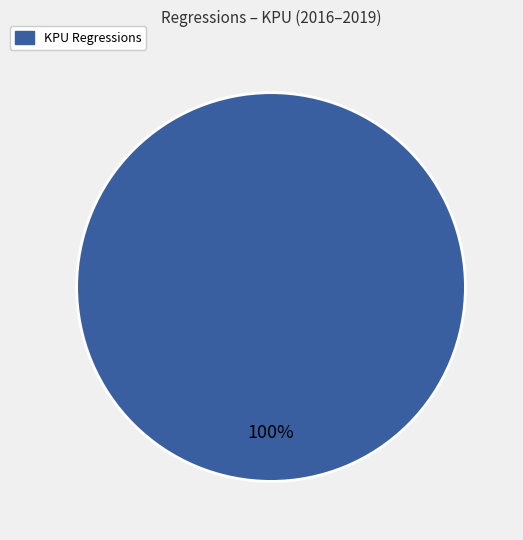

Is there a majority slice in this chart?

Yes